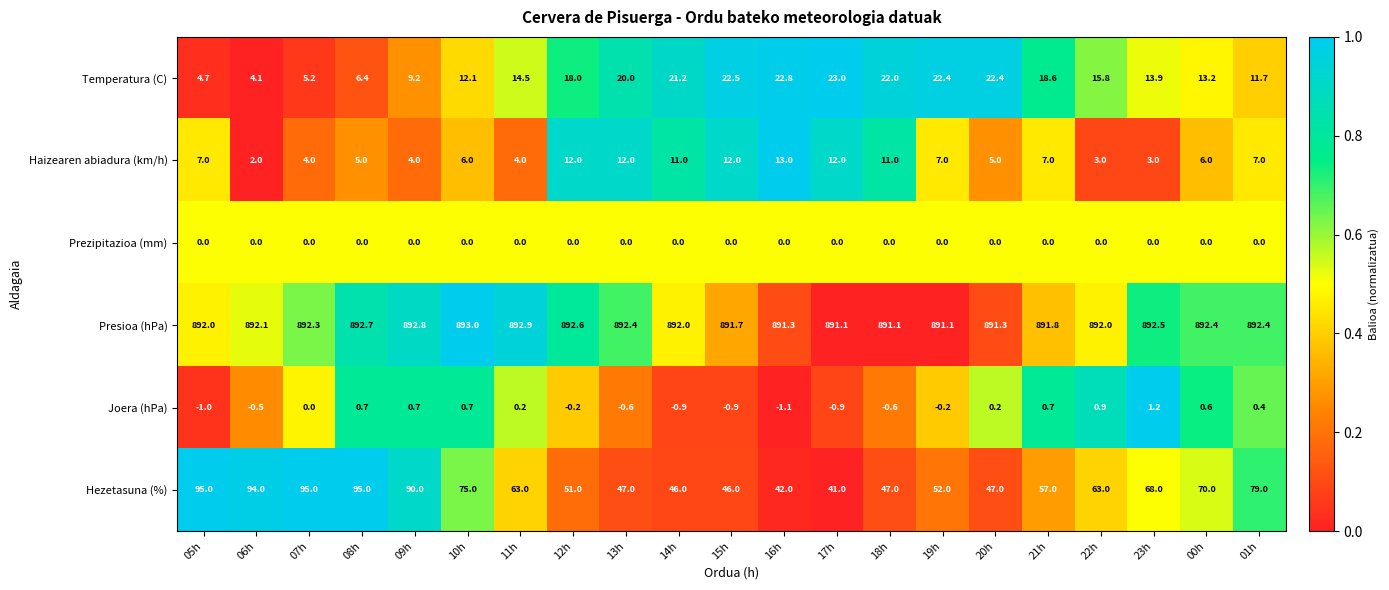

What is the total value across all series at 14h?

969.3